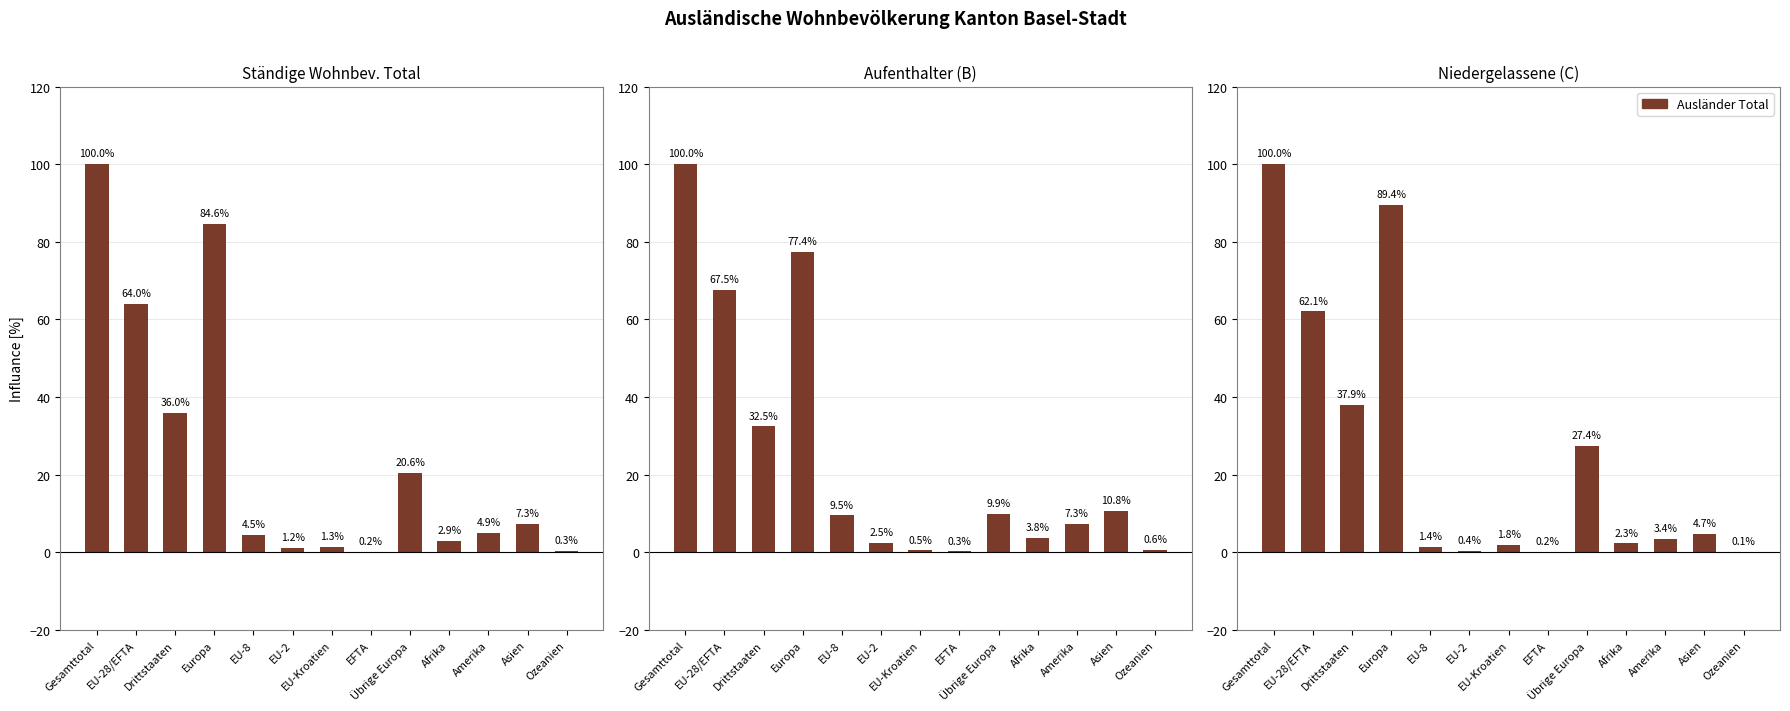

How many values in the Niedergelassene (C) series exceed 3?

7